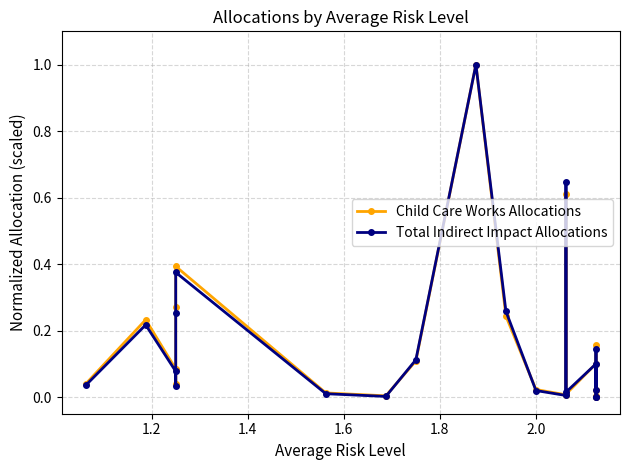

Does the chart have visible grid lines?

Yes